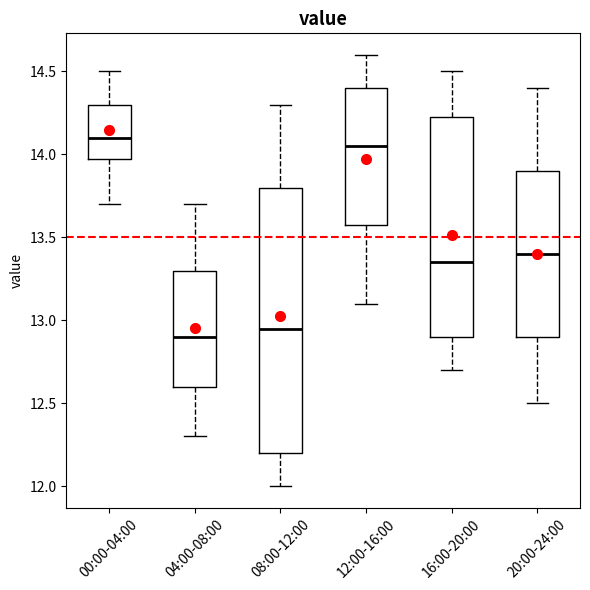

Reading left to right, transcribe this box plot: for each box, give where its median line is, the range the box spans, and where its two whiskers end, as read against the y-axis. The values are not printed on the chart, so give them approximately, as read against the axis.

00:00-04:00: median 14.10, box 14.00 to 14.30, whiskers 13.70 to 14.50
04:00-08:00: median 12.90, box 12.60 to 13.30, whiskers 12.30 to 13.70
08:00-12:00: median 12.95, box 12.20 to 13.80, whiskers 12.00 to 14.30
12:00-16:00: median 14.05, box 13.60 to 14.40, whiskers 13.10 to 14.60
16:00-20:00: median 13.35, box 12.90 to 14.25, whiskers 12.70 to 14.50
20:00-24:00: median 13.40, box 12.90 to 13.90, whiskers 12.50 to 14.40